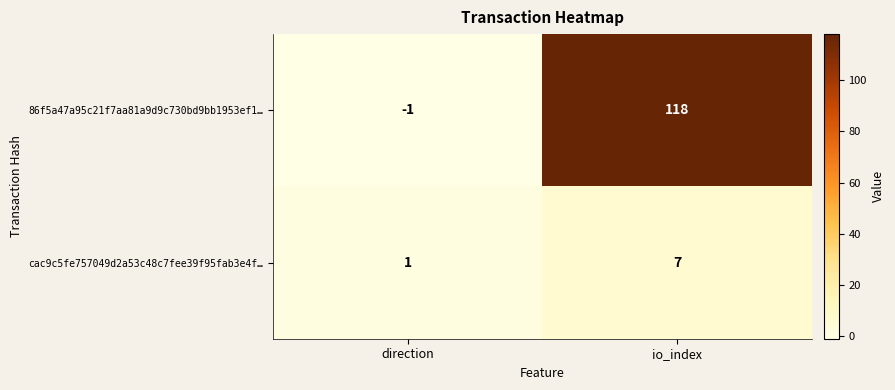

Which series has the largest range (max minus min)?

86f5a47a95c21f7aa81a9d9c730bd9bb1953ef1…